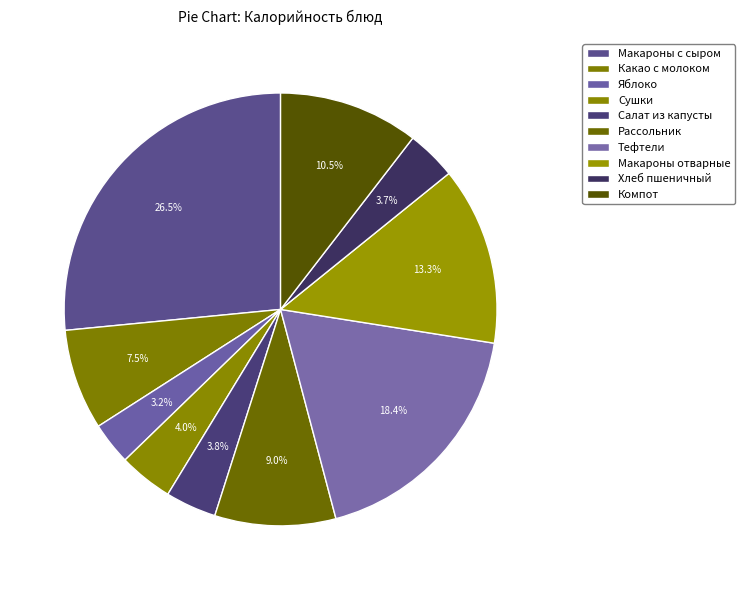

To the nearest percent, what is the average slice percentage?

10%